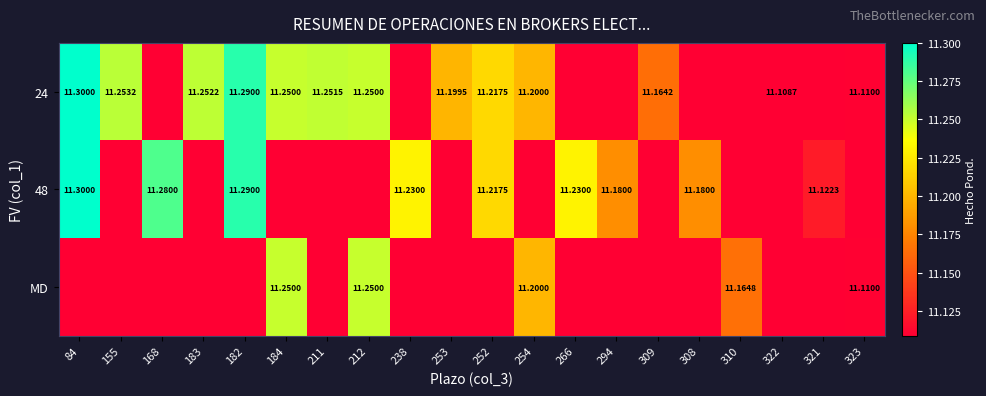

What value does the 24 series have at 310?

11.1